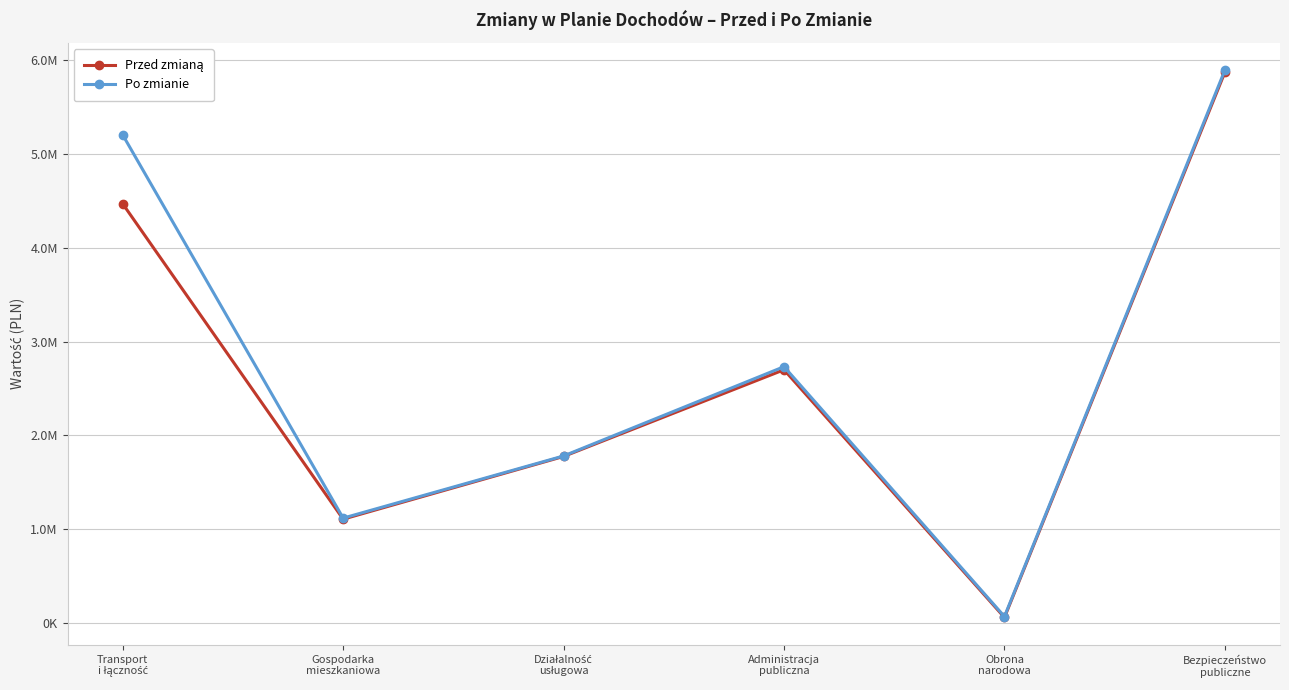

Between Transport
i łączność and Gospodarka
mieszkaniowa, which series saw the biggest shift?

Po zmianie